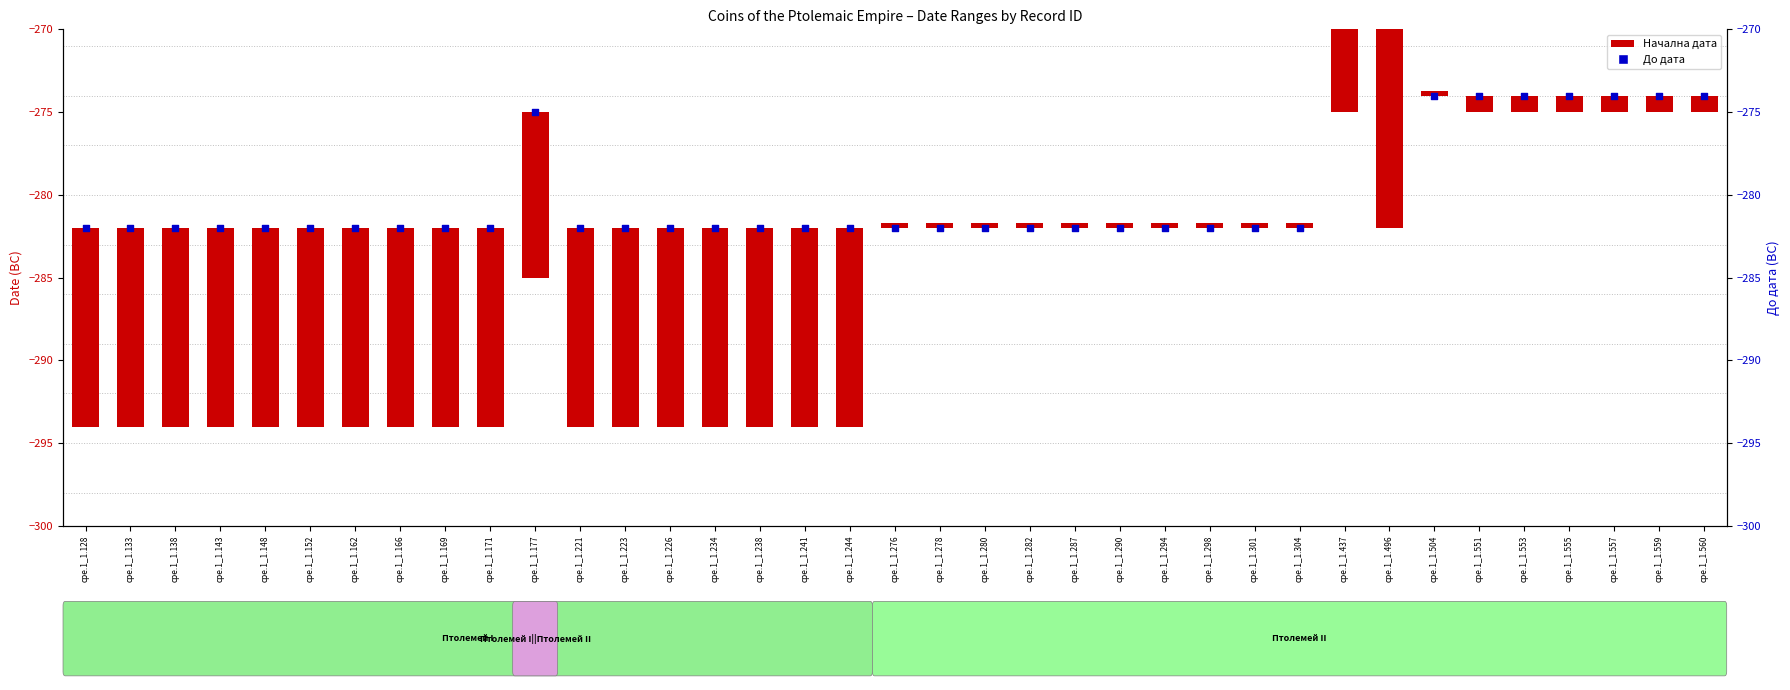

Which has a higher value, cpe.1_1.496 or cpe.1_1.166?

cpe.1_1.496